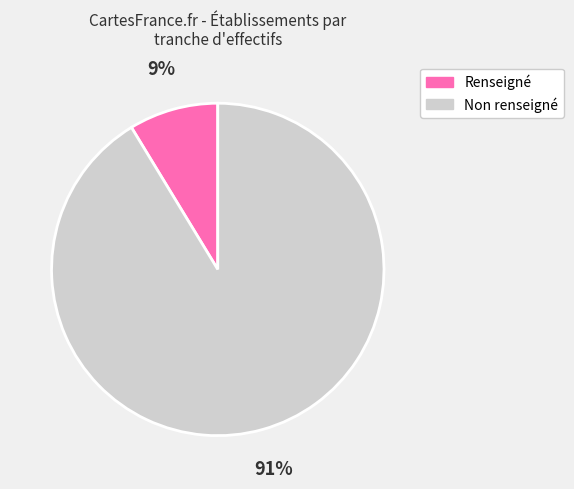

To the nearest percent, what is the average slice percentage?

50%